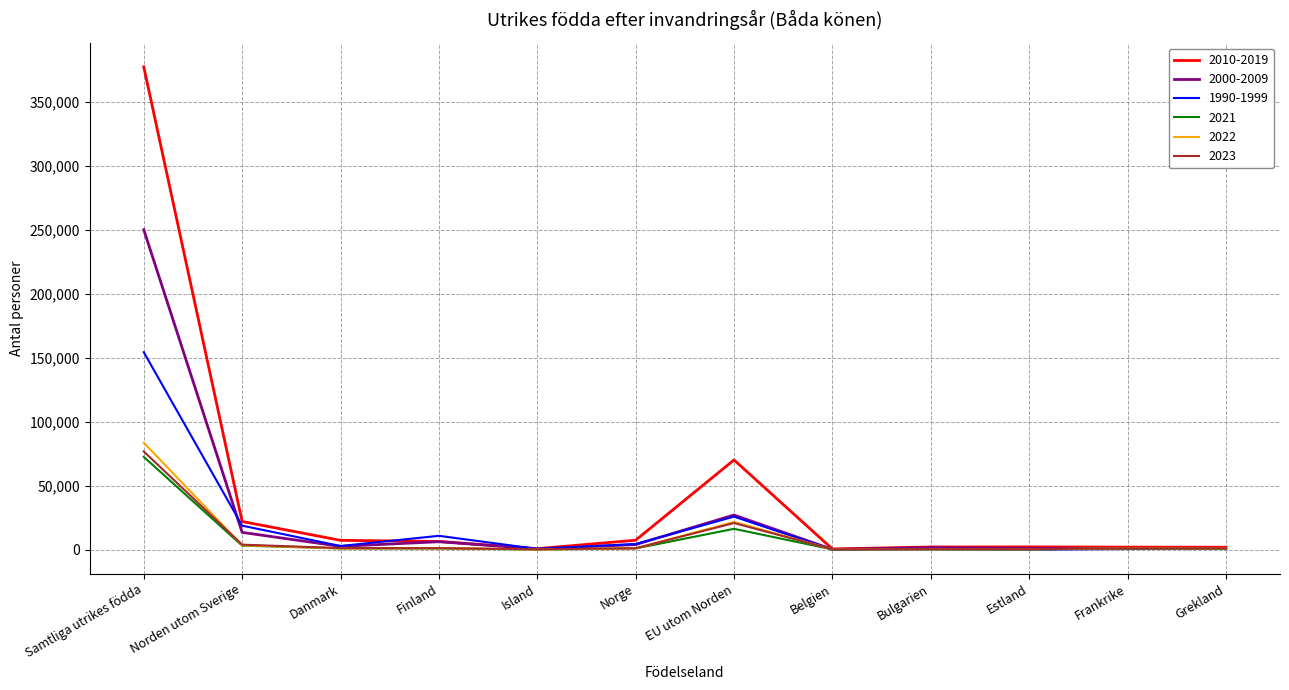

At which category is the sum across all series the highest?

Samtliga utrikes födda